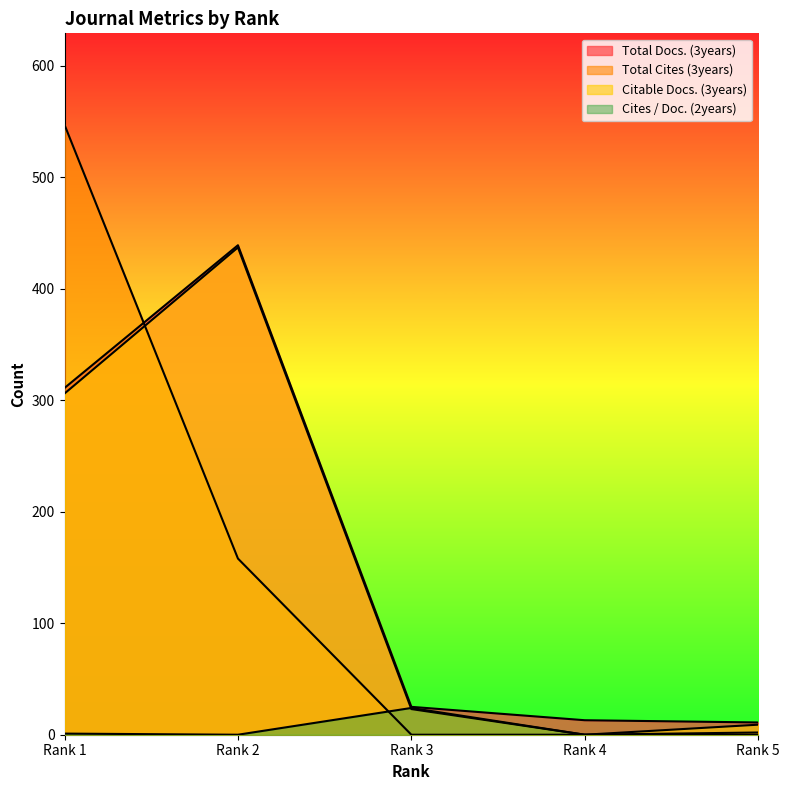

Reading right to left, transcribe all the data shown in this chart.

Total Docs. (3years): Rank 5=11	Rank 4=13	Rank 3=25	Rank 2=439	Rank 1=311
Total Cites (3years): Rank 5=2	Rank 4=0	Rank 3=0	Rank 2=158	Rank 1=547
Citable Docs. (3years): Rank 5=9	Rank 4=0	Rank 3=23	Rank 2=437	Rank 1=306
Cites / Doc. (2years): Rank 5=0	Rank 4=0	Rank 3=24	Rank 2=0	Rank 1=1